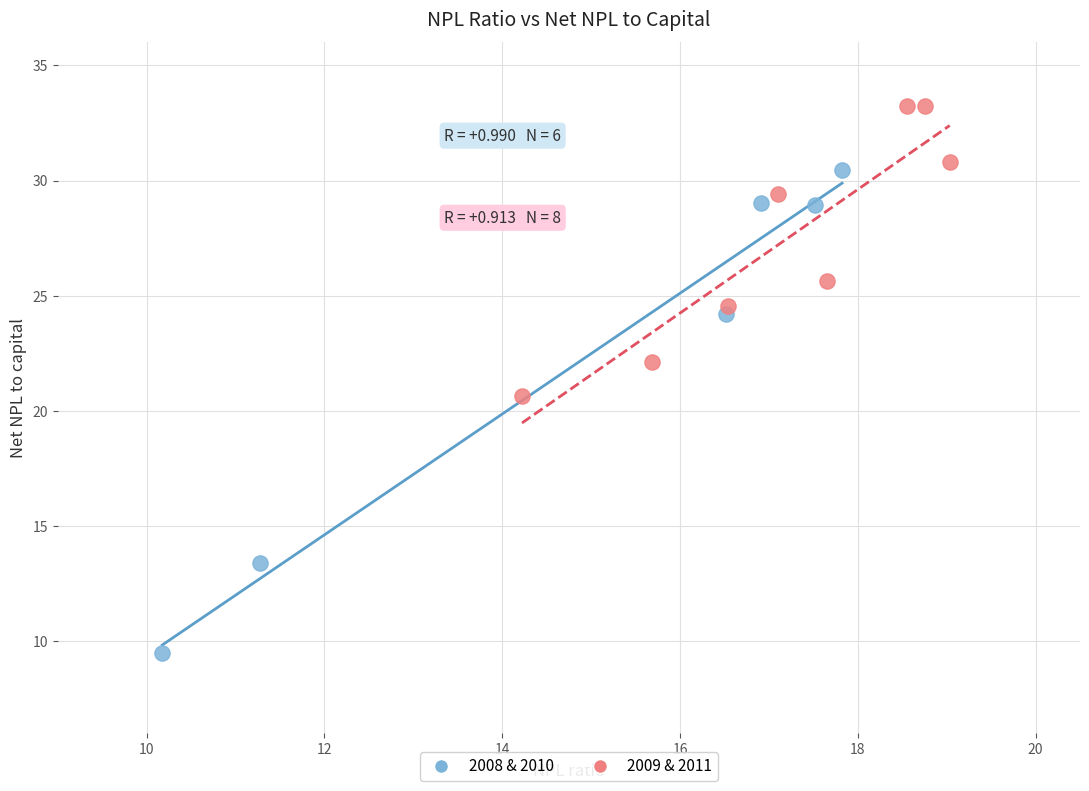

Which series reaches the minimum Y coordinate?

2008 & 2010